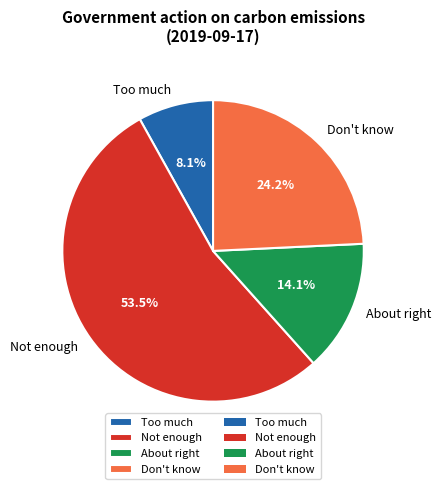

How much of the chart is everything except Don't know?

75.8%